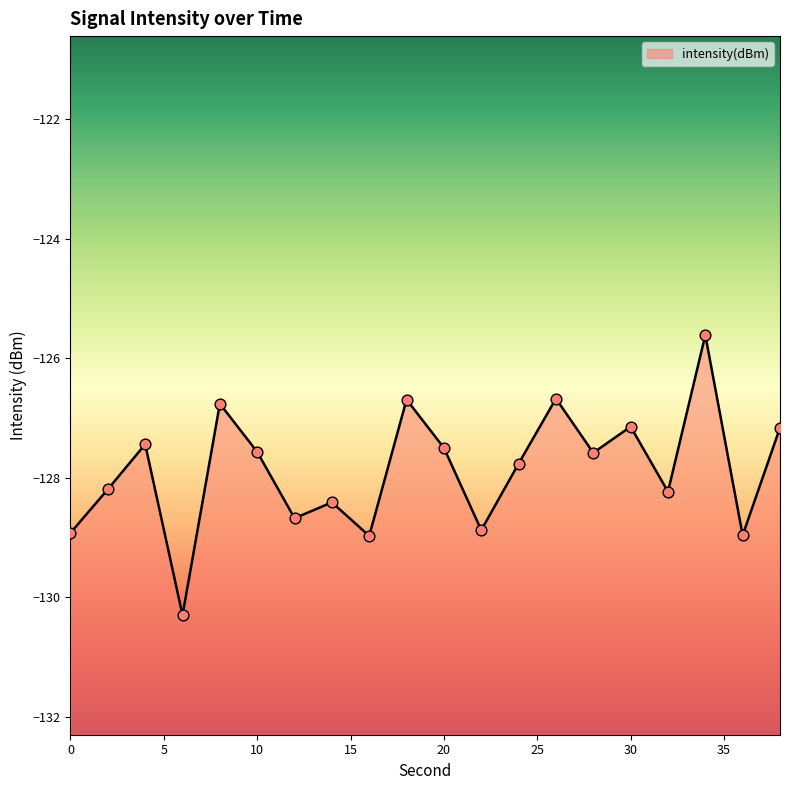

What is the change in value from 6 to 16?

+1.3